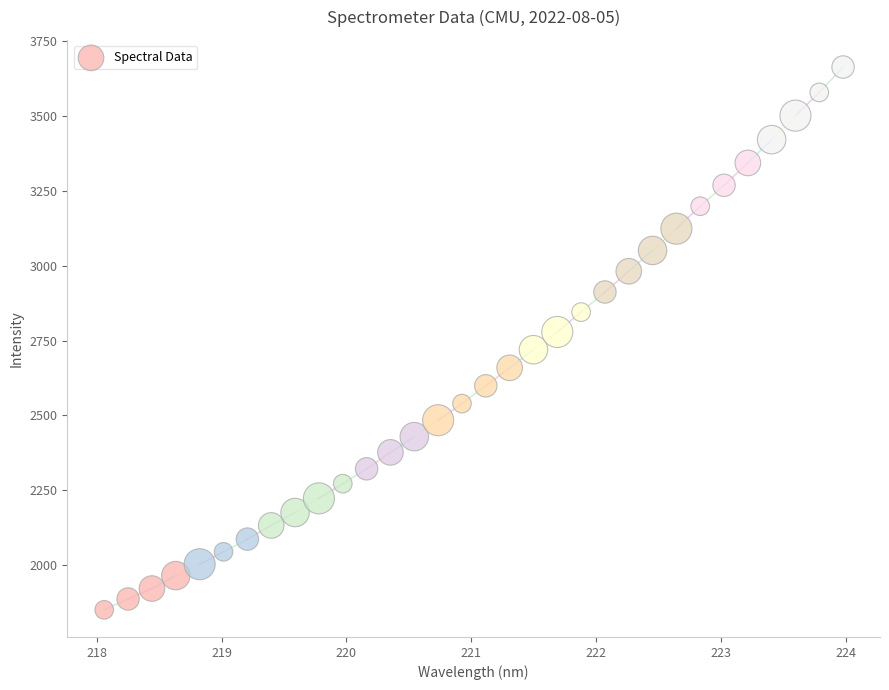

What is the range of Y values (max minus min)?

1814.6